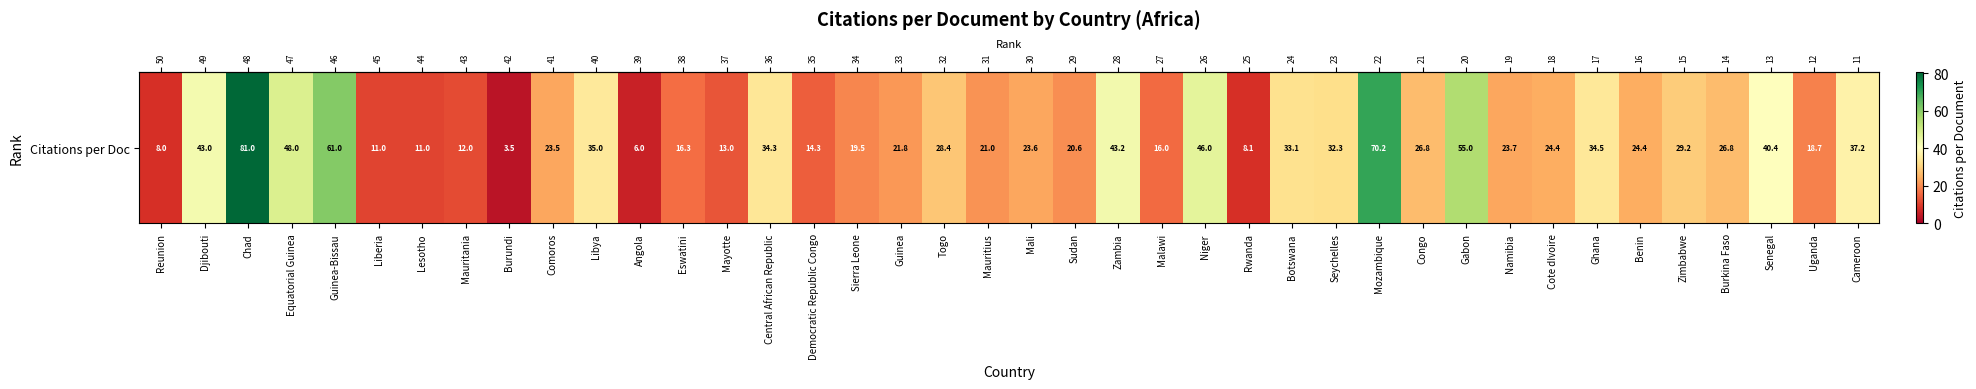

Reading right to left, list all the values displayed in this chart.

37.2	18.7	40.4	26.8	29.2	24.4	34.5	24.4	23.7	55.0	26.8	70.2	32.3	33.1	8.1	46.0	16.0	43.2	20.6	23.6	21.0	28.4	21.8	19.5	14.3	34.3	13.0	16.3	6.0	35.0	23.5	3.5	12.0	11.0	11.0	61.0	48.0	81.0	43.0	8.0